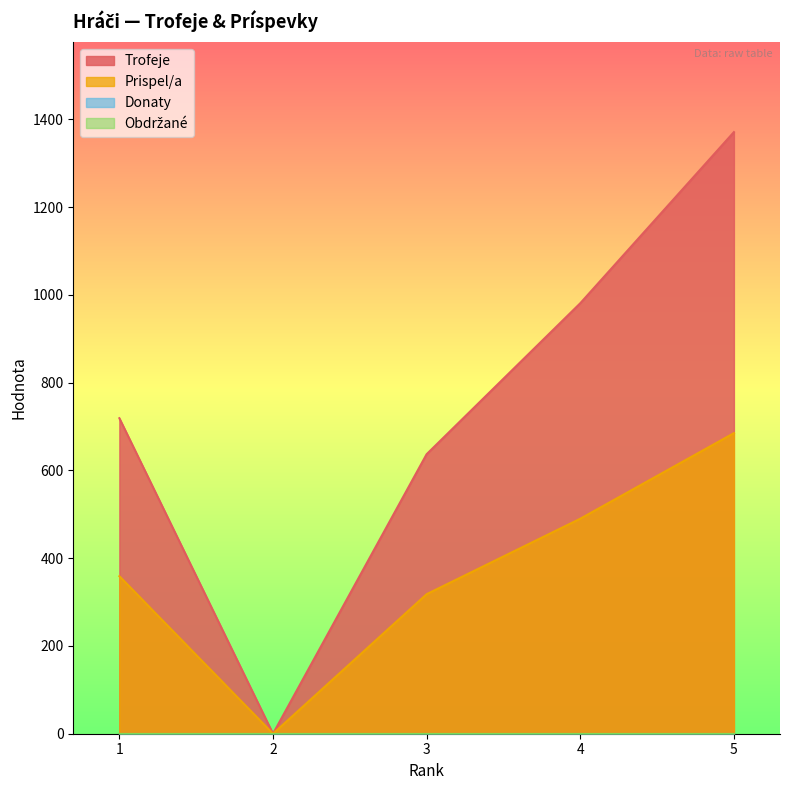

True or false: Trofeje and Prispel/a intersect in this chart.

False